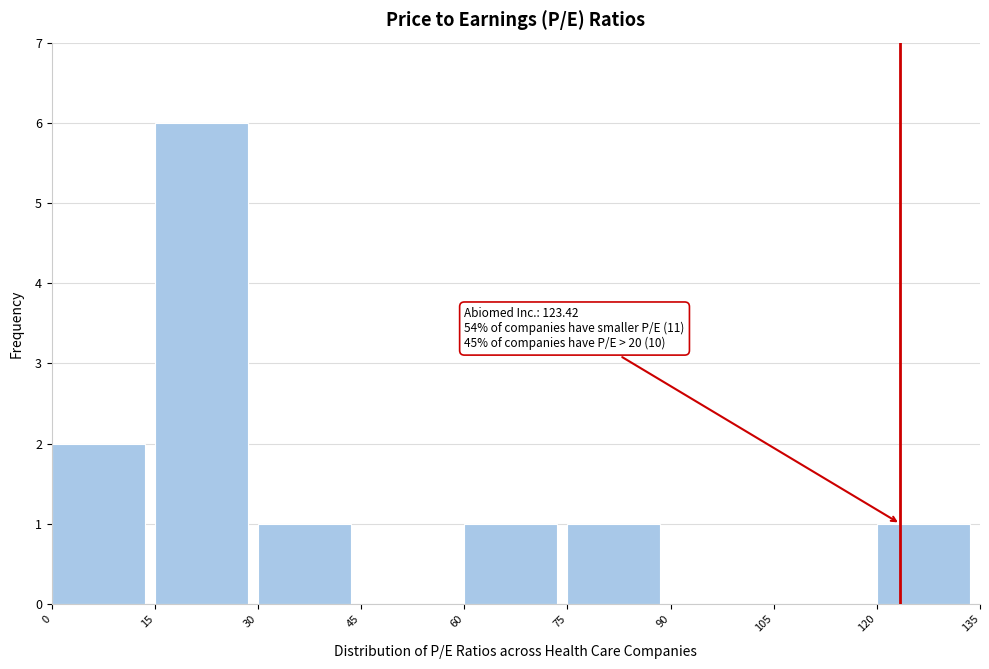

Over which range of the x-axis is the bar tallest?

15 to 30